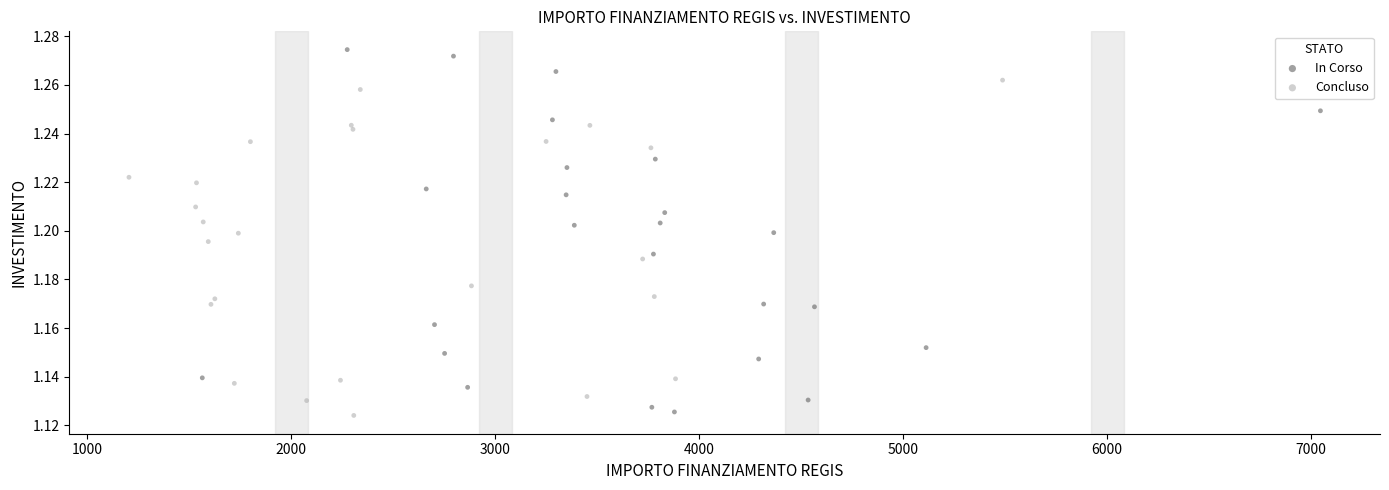

Which series contains the highest Y value?

In Corso